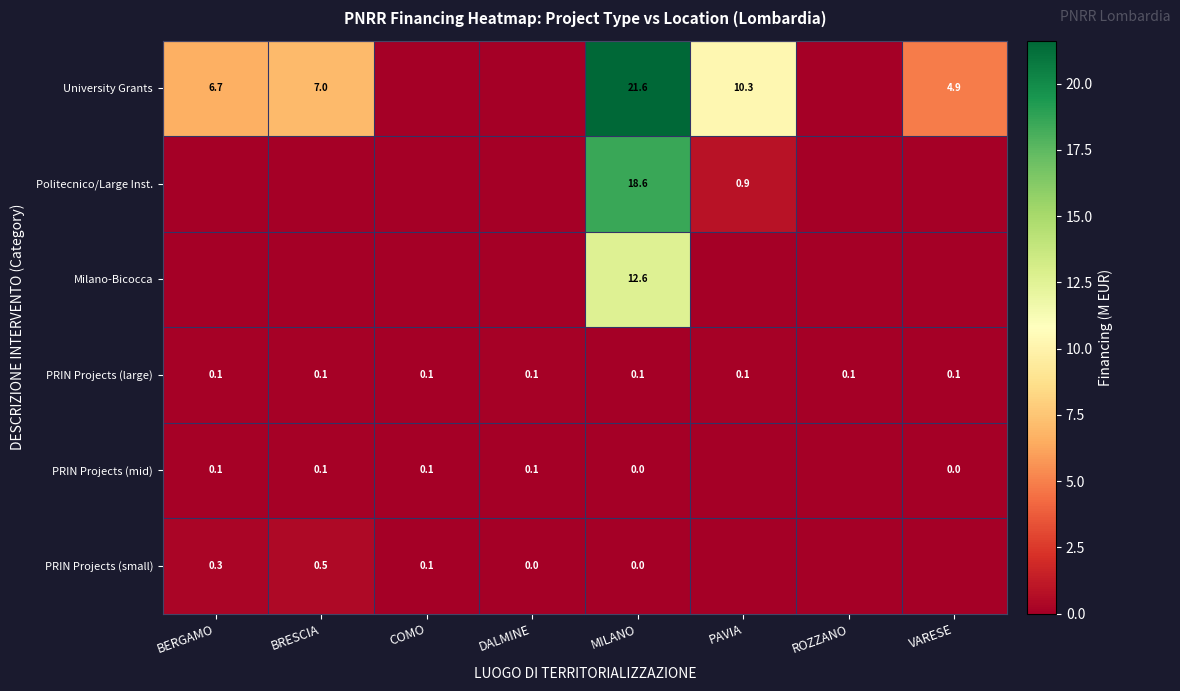

What is the sum of all PRIN Projects (large) values?

0.8